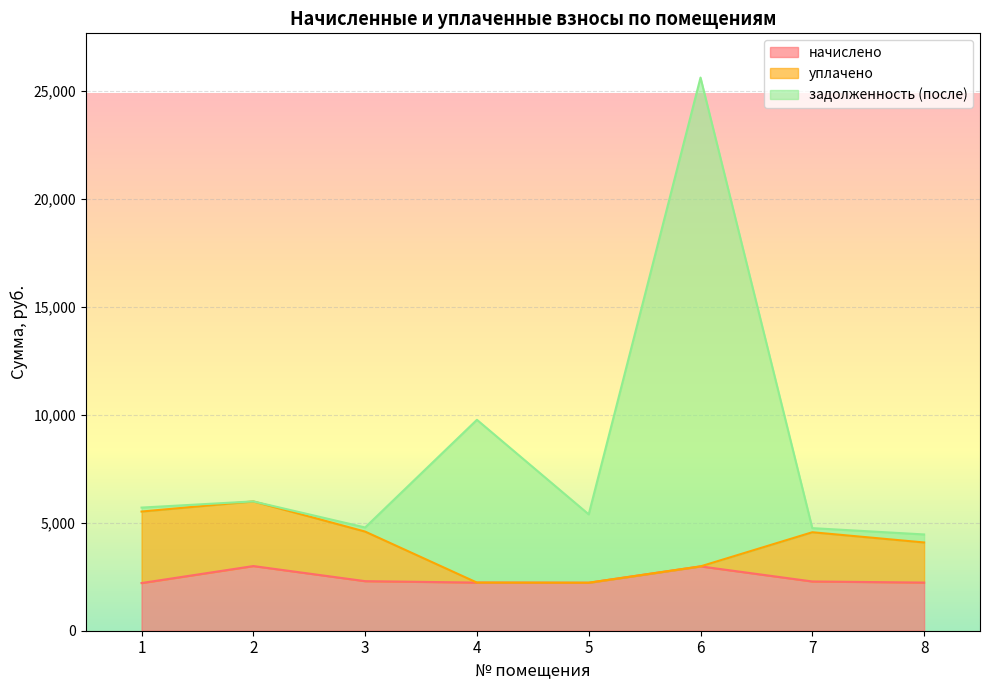

At which label does задолженность (после) first exceed 5701?

1